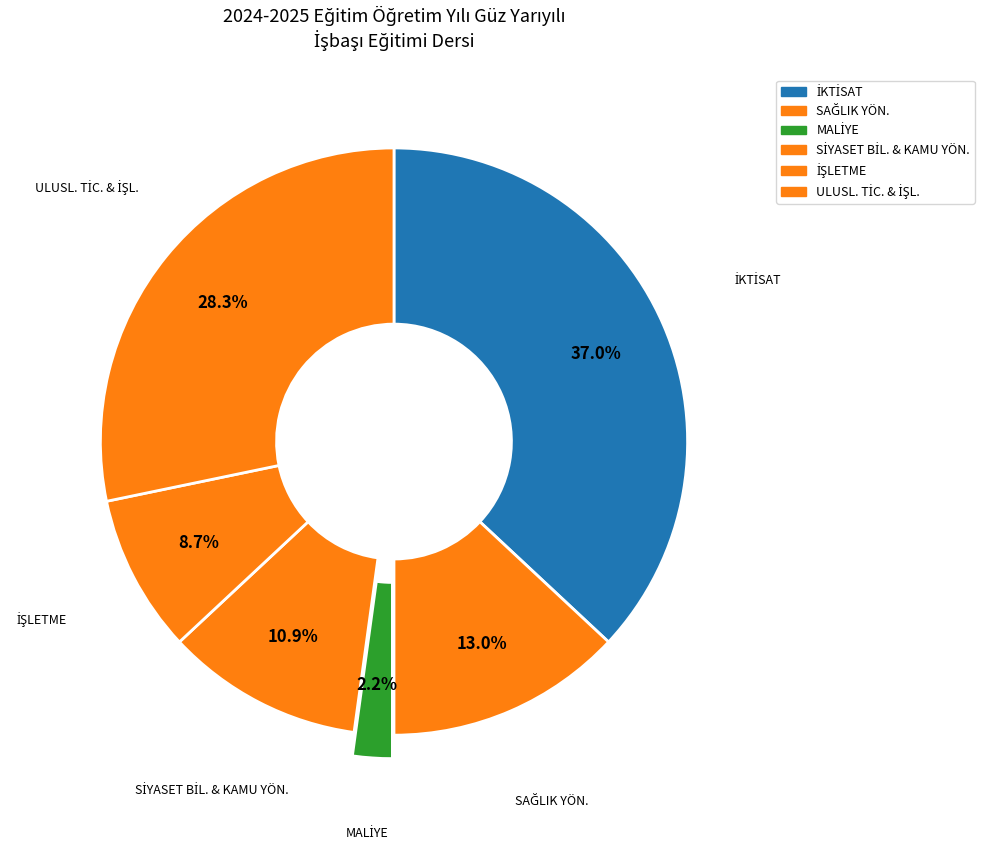

Which category has the smallest portion of the pie?

MALİYE BÖLÜMÜ